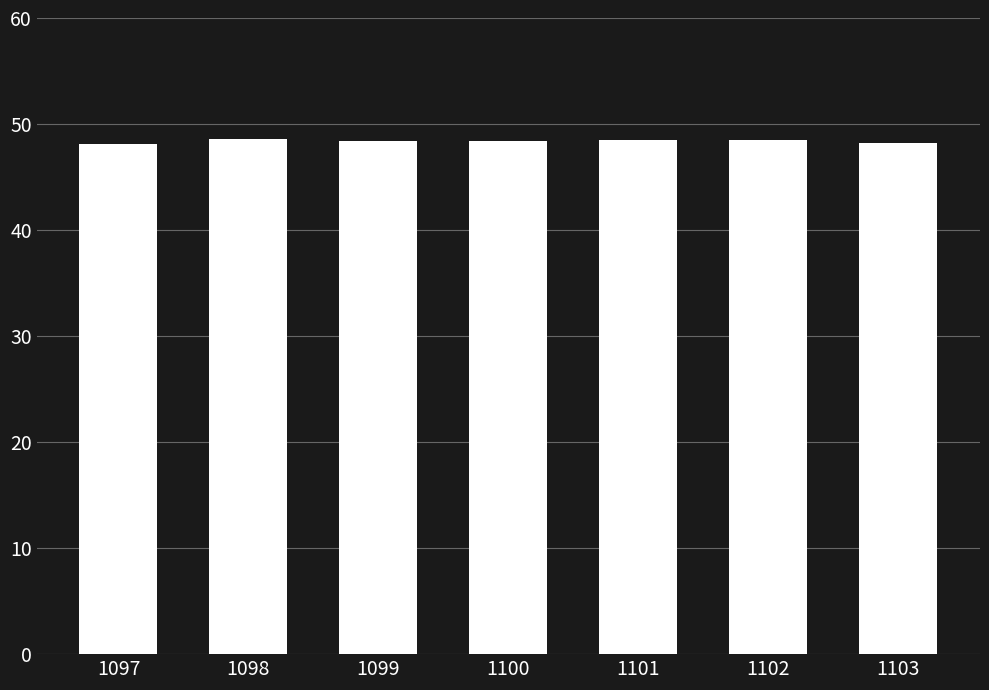

What is the greatest value displayed?

48.6